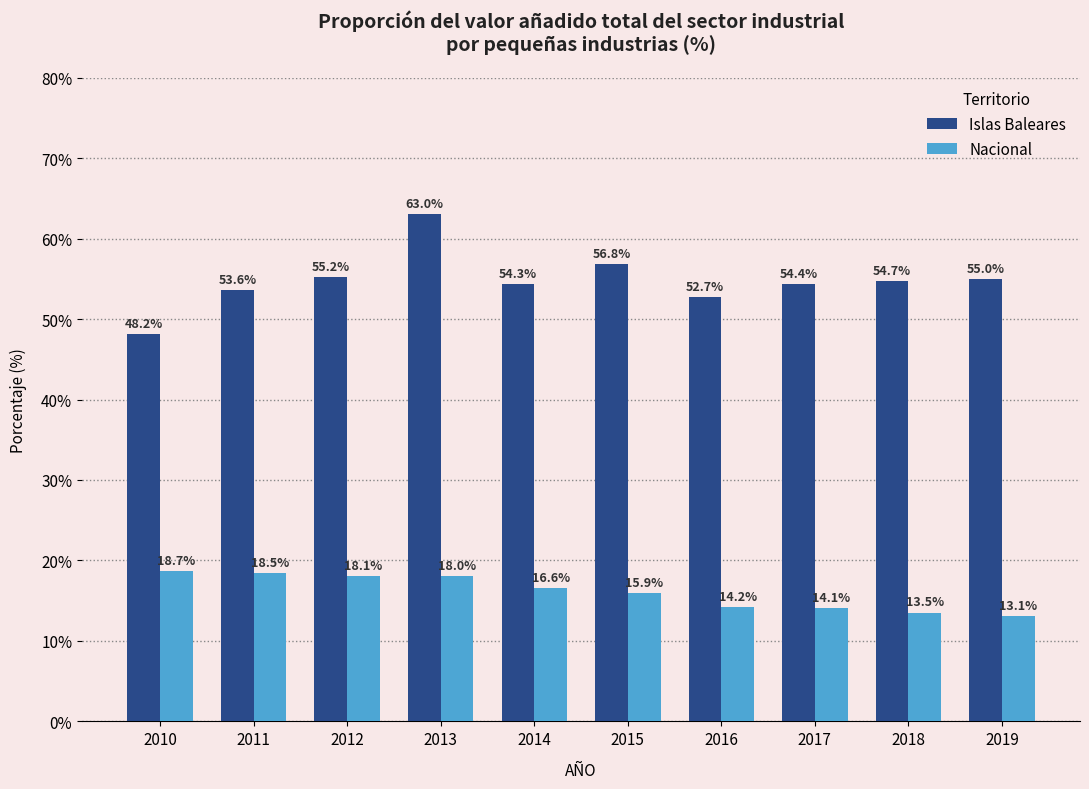

Reading right to left, transcribe all the data shown in this chart.

Islas Baleares: 2019=55.0	2018=54.7	2017=54.4	2016=52.7	2015=56.8	2014=54.3	2013=63.0	2012=55.2	2011=53.6	2010=48.2
Nacional: 2019=13.1	2018=13.5	2017=14.1	2016=14.2	2015=15.9	2014=16.6	2013=18.0	2012=18.1	2011=18.5	2010=18.7